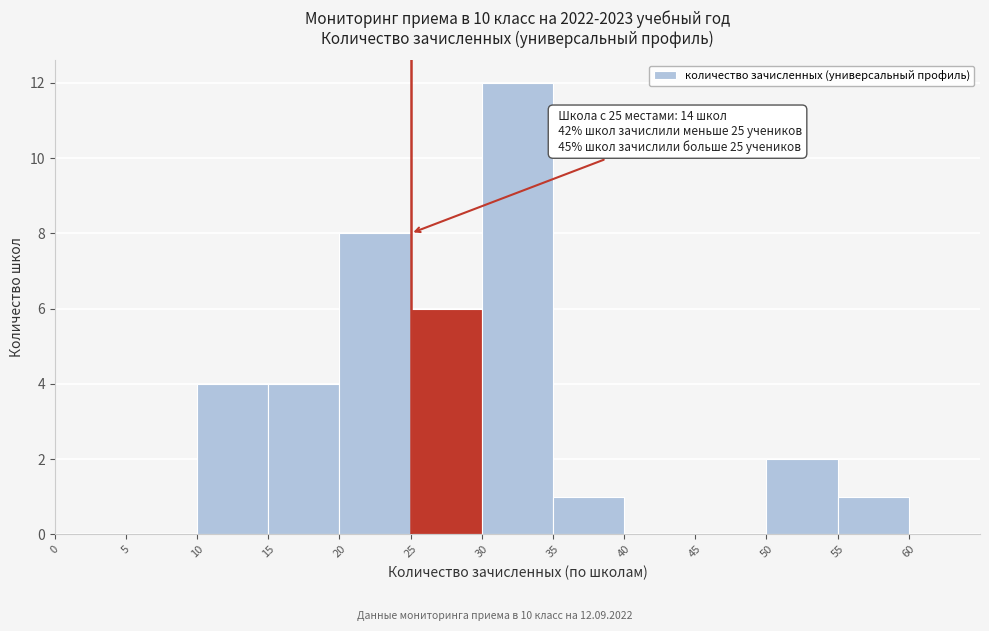

Which range on the x-axis has the tallest bar?

30 to 35